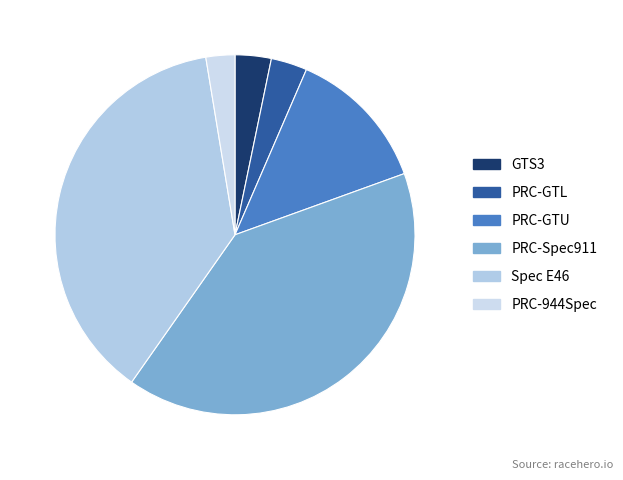

How many slices are in this pie chart?

6